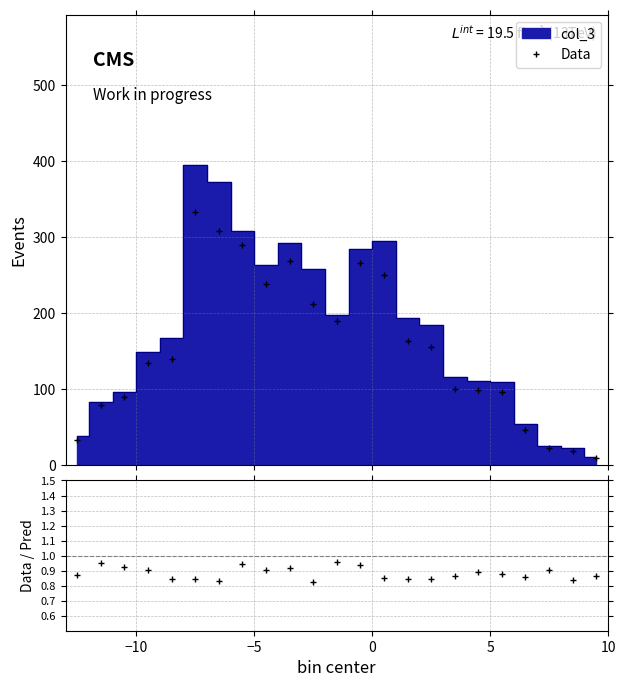

The value at 5.5 is 44. True or false?

False